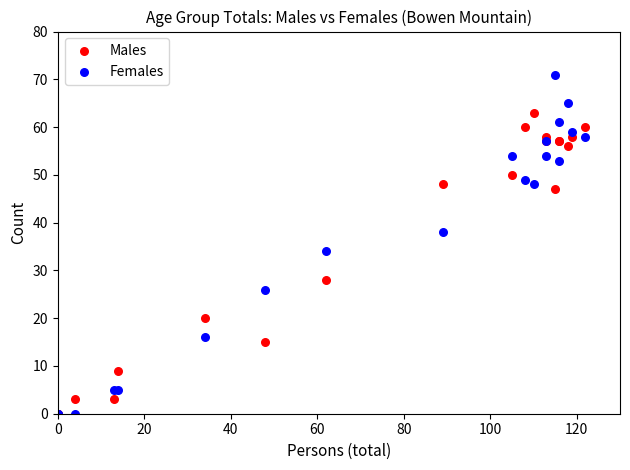

In the Females series, what Y value is closest to 35?

34